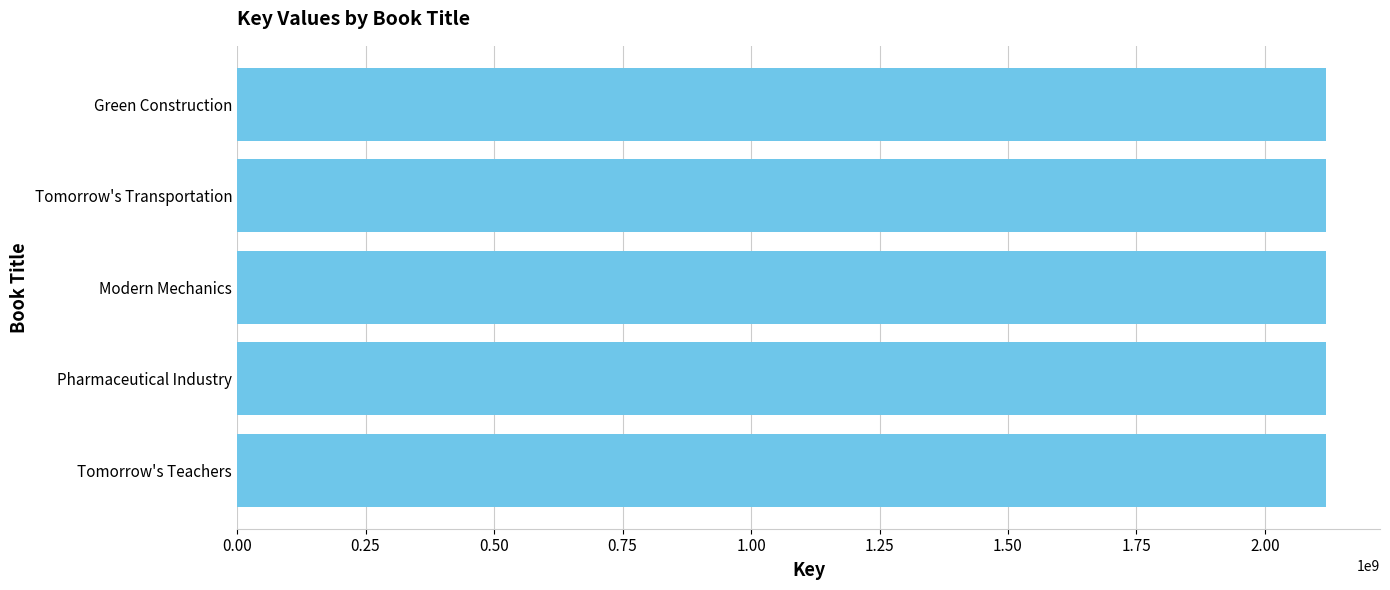

What is the minimum value shown in the chart?

2117887562